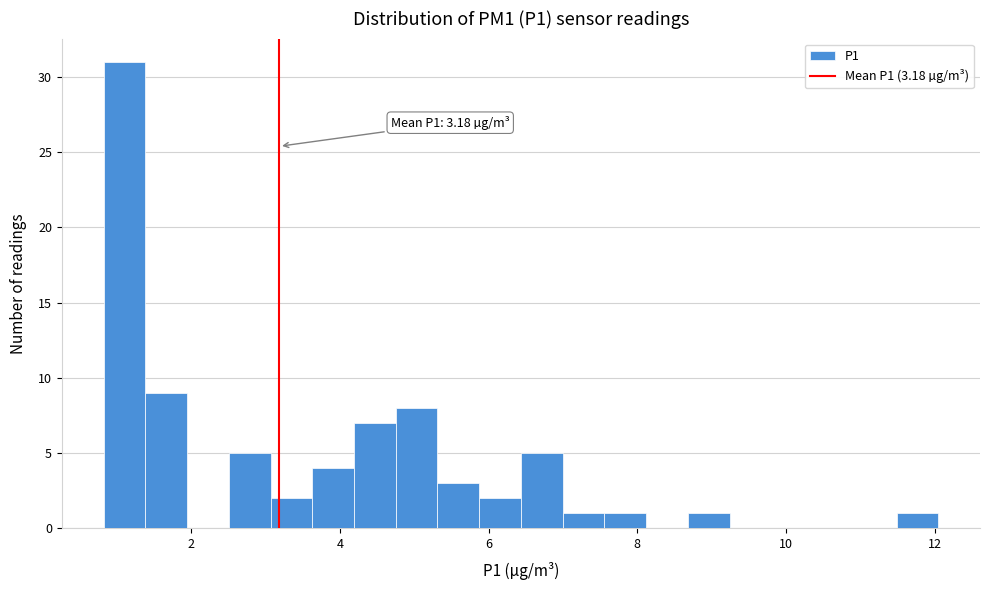

Read against the x-axis, roughly where is the centre of the tallest bar?

1.2